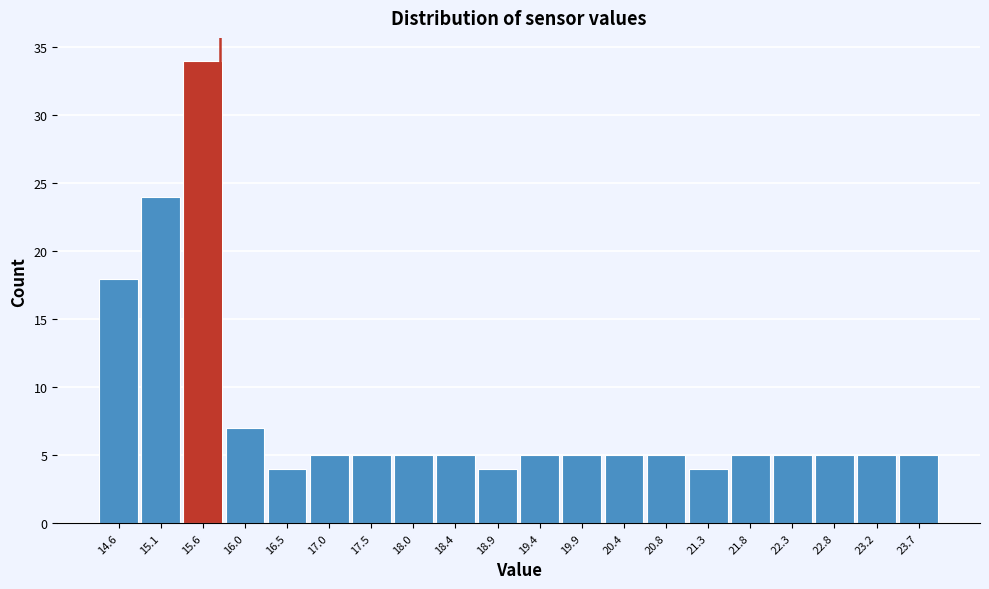

Reading right to left, extract all data points from this chart.

5	5	5	5	5	4	5	5	5	5	4	5	5	5	5	4	7	34	24	18